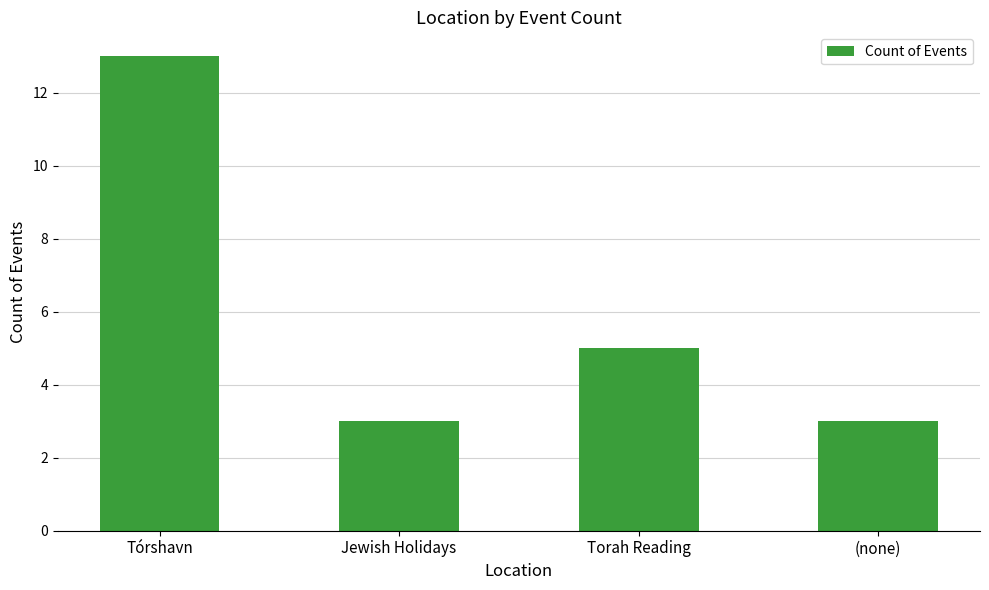

What is the sum of the values at (none) and Jewish Holidays?

6